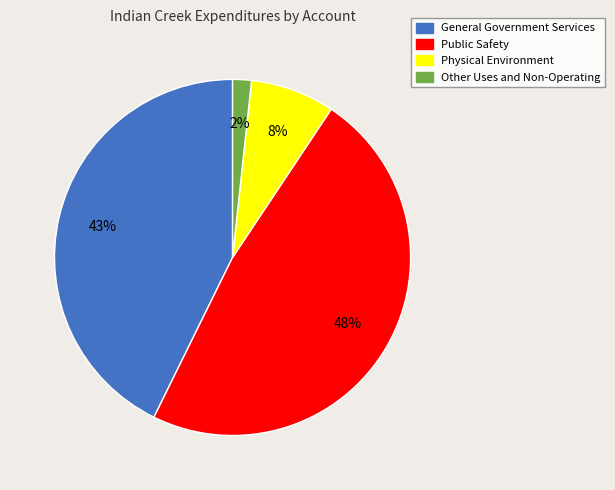

Count the number of slices in the pie.

4